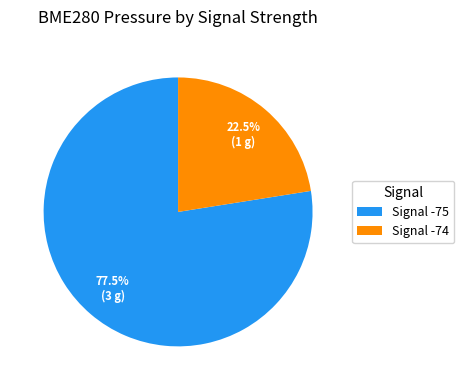

To the nearest percent, what is the average slice percentage?

50%